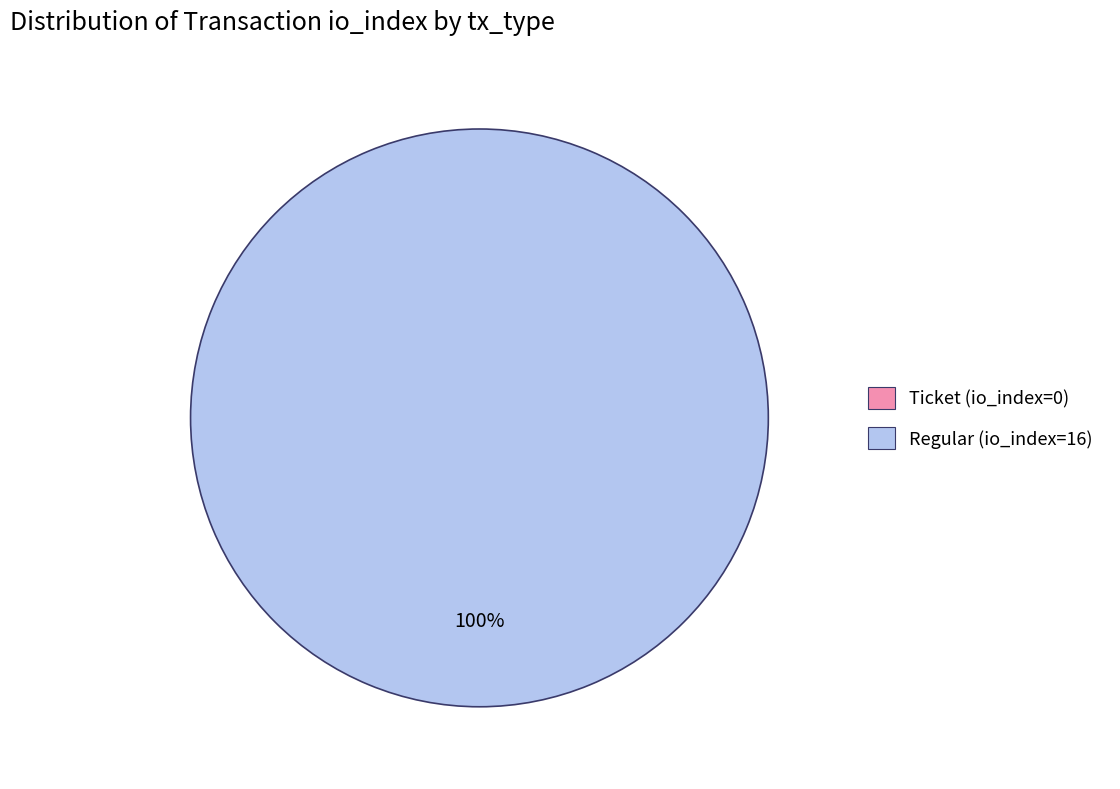

Which category has the smallest portion of the pie?

Ticket (io_index=0)